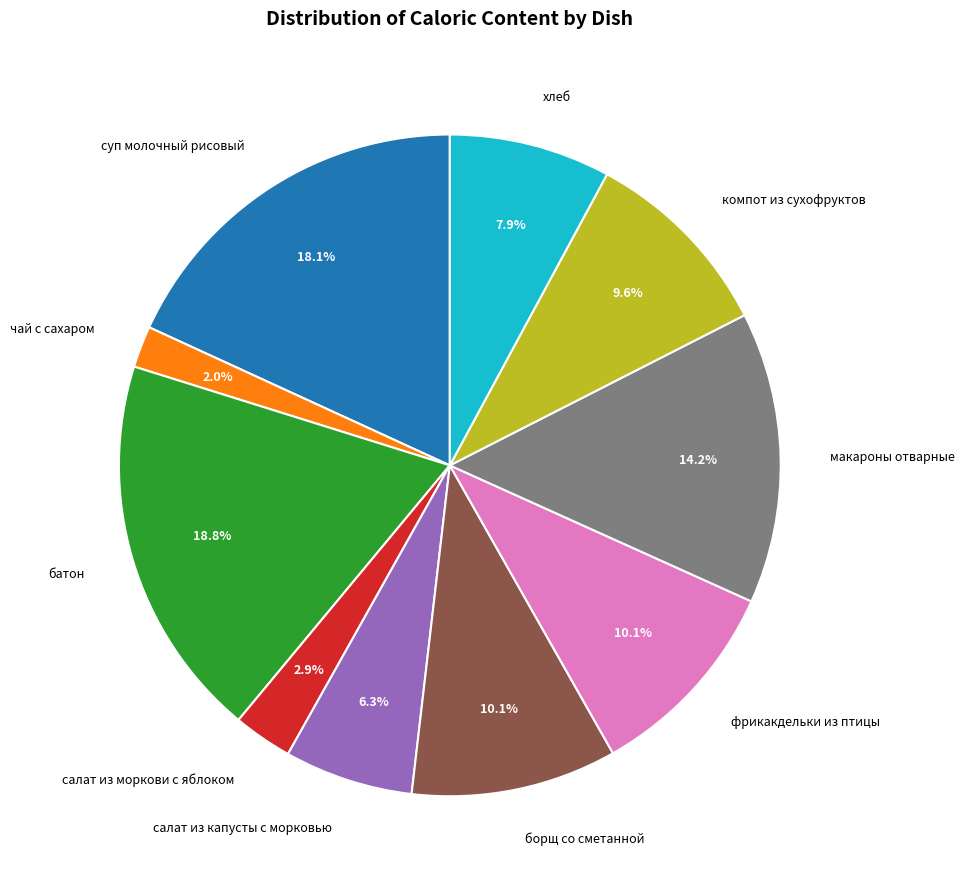

What is the ratio of the value at салат из моркови с яблоком to the value at борщ со сметанной?

0.3